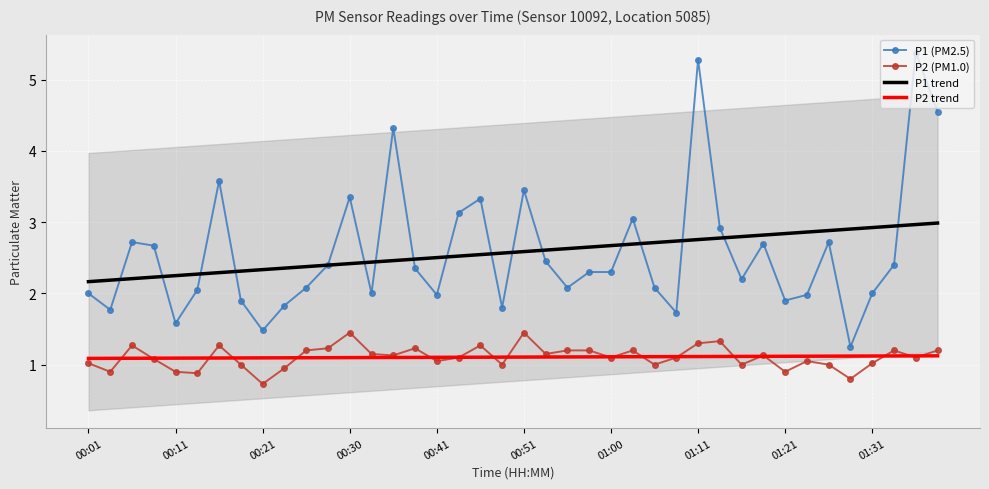

True or false: P2 trend has a value of 1.1 at 01:00.

True